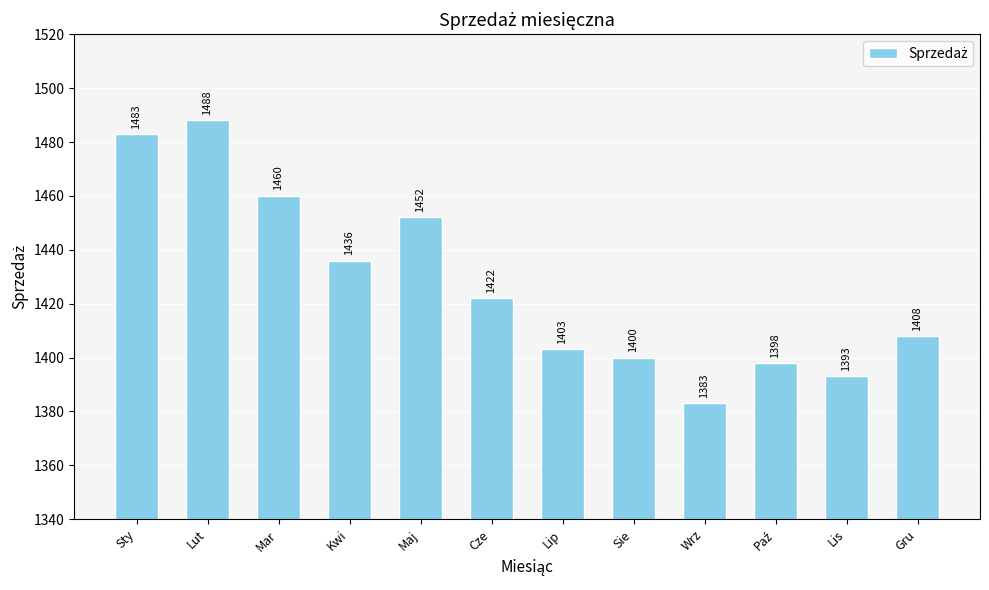

How many categories are shown in the chart?

12